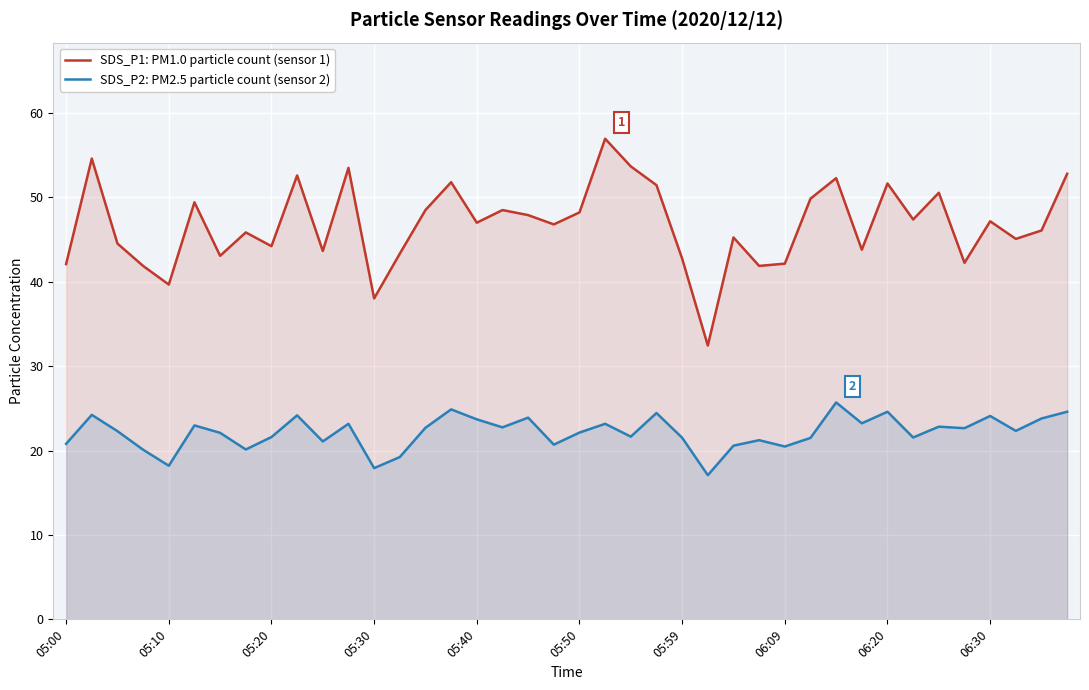

The SDS_P2: PM2.5 particle count (sensor 2) series shows 5.5 at 05:50. True or false?

False